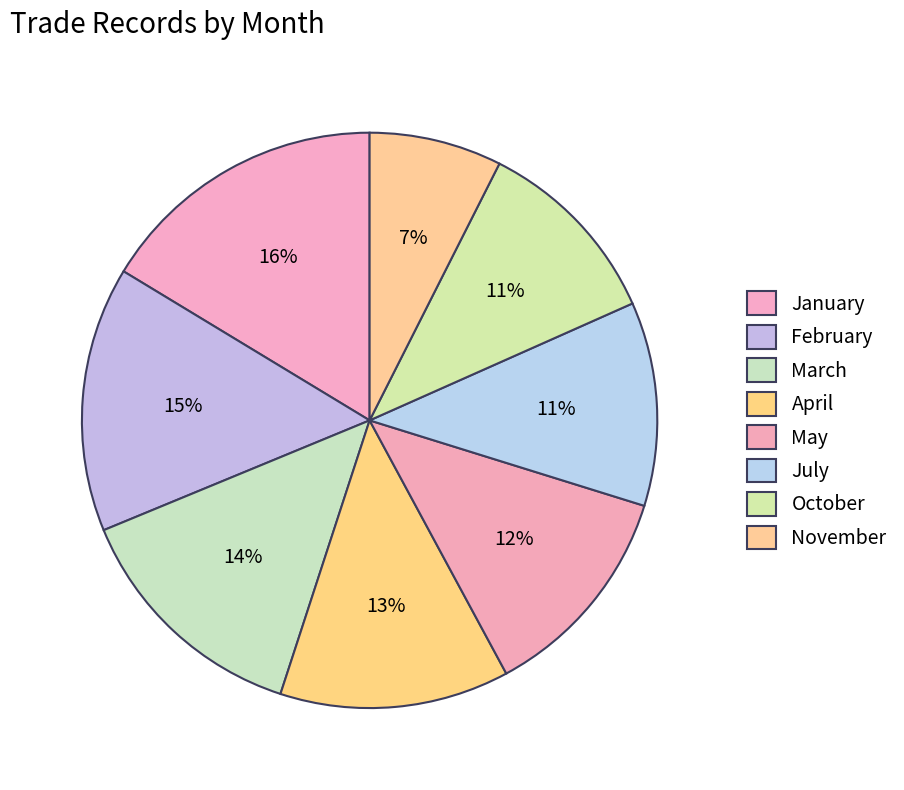

How many slices are in this pie chart?

8